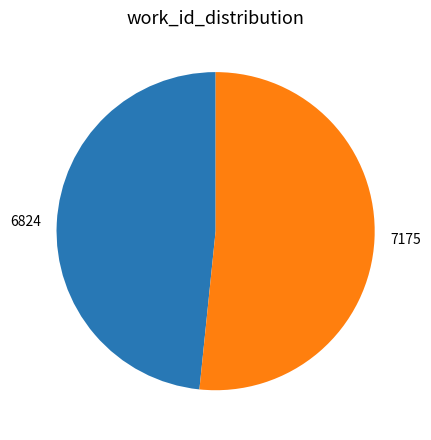

Is the sum of 7175 and 6824 greater than half?

Yes